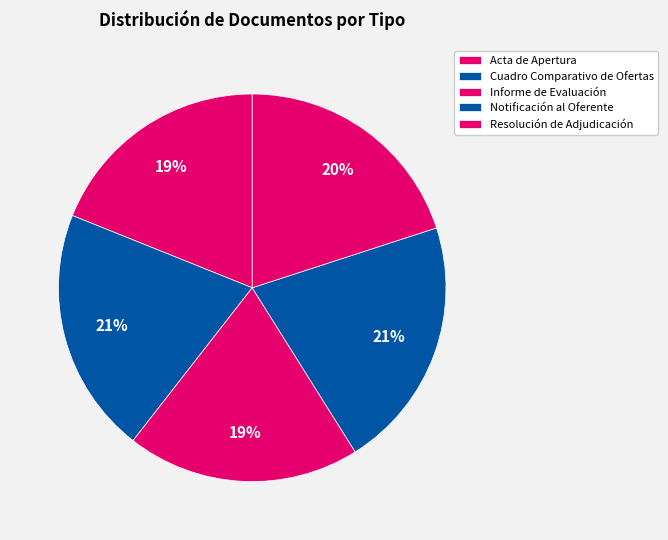

To the nearest percent, what percentage of the pie is Resolución de Adjudicación?

20%